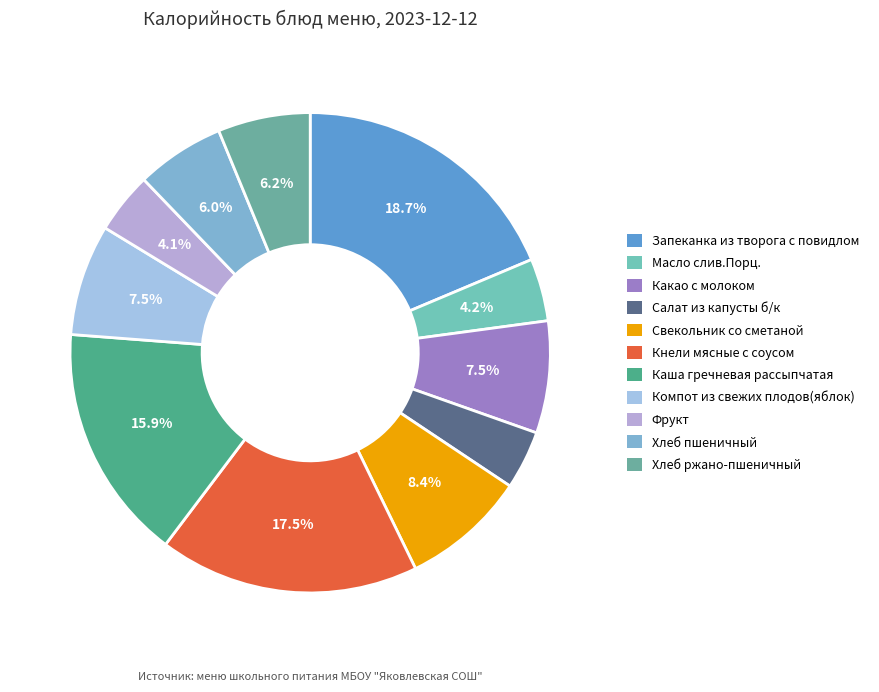

Combined, what portion of the pie is Салат из капусты б/к and Хлеб ржано-пшеничный?

10.2%